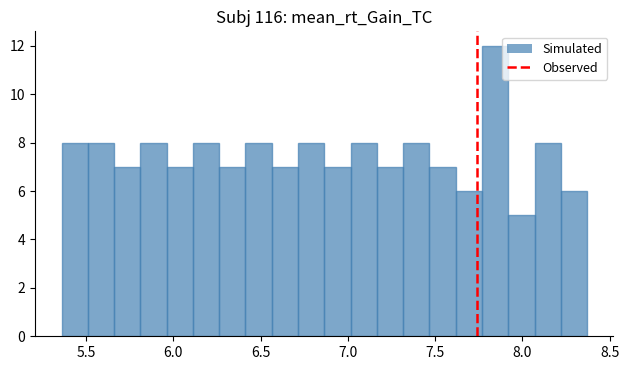

Around what value on the x-axis is the tallest bar? Give the approximate position of its centre, as read against the axis.

7.85